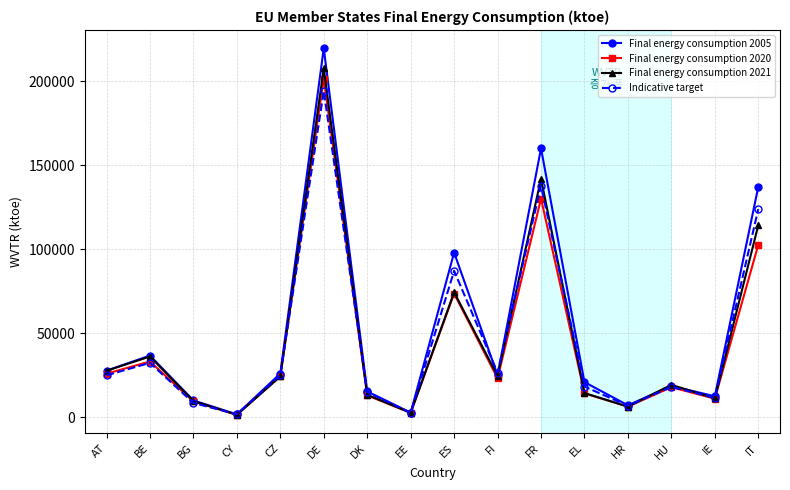

What is the average value of the Indicative target series?

46048.4